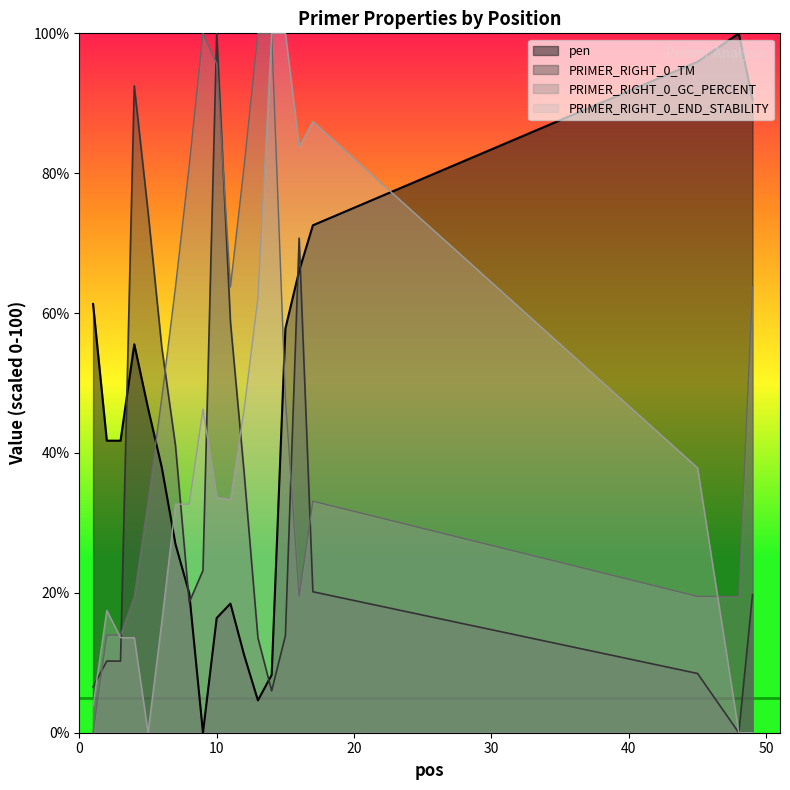

Rank the series by their maximum value, from lowest to highest.

pen, PRIMER_RIGHT_0_TM, PRIMER_RIGHT_0_GC_PERCENT, PRIMER_RIGHT_0_END_STABILITY